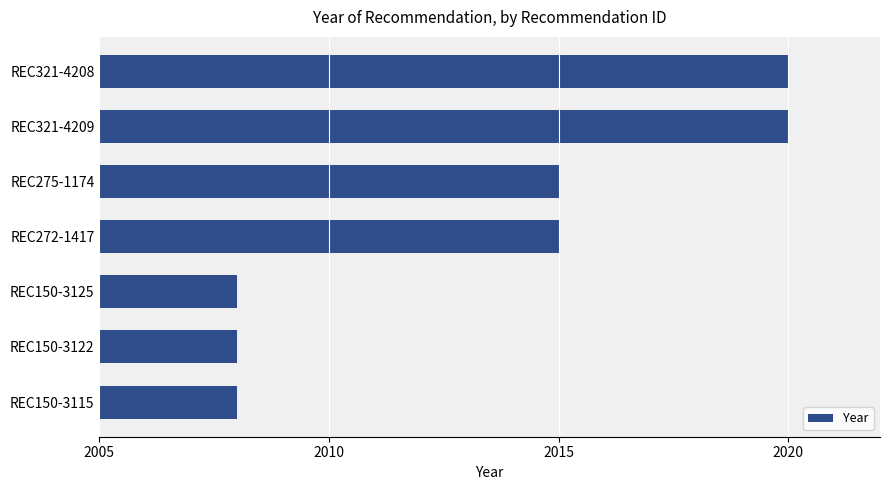

What position from the top is REC321-4208?

1